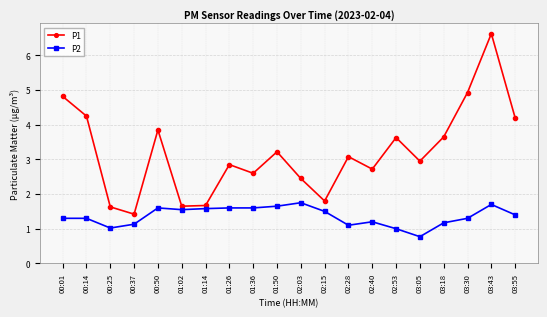

Which series has the widest spread of values?

P1